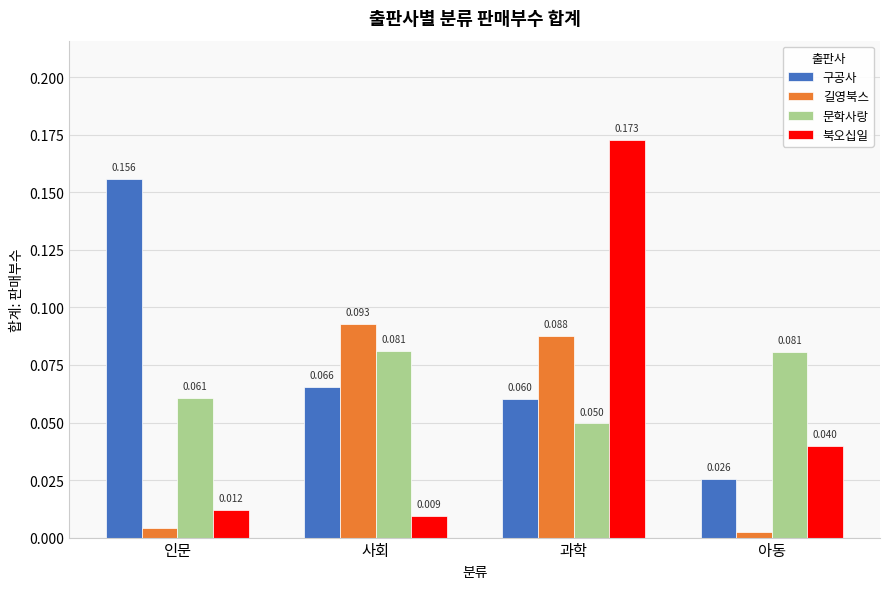

Which series changed the most between 인문 and 과학?

북오십일